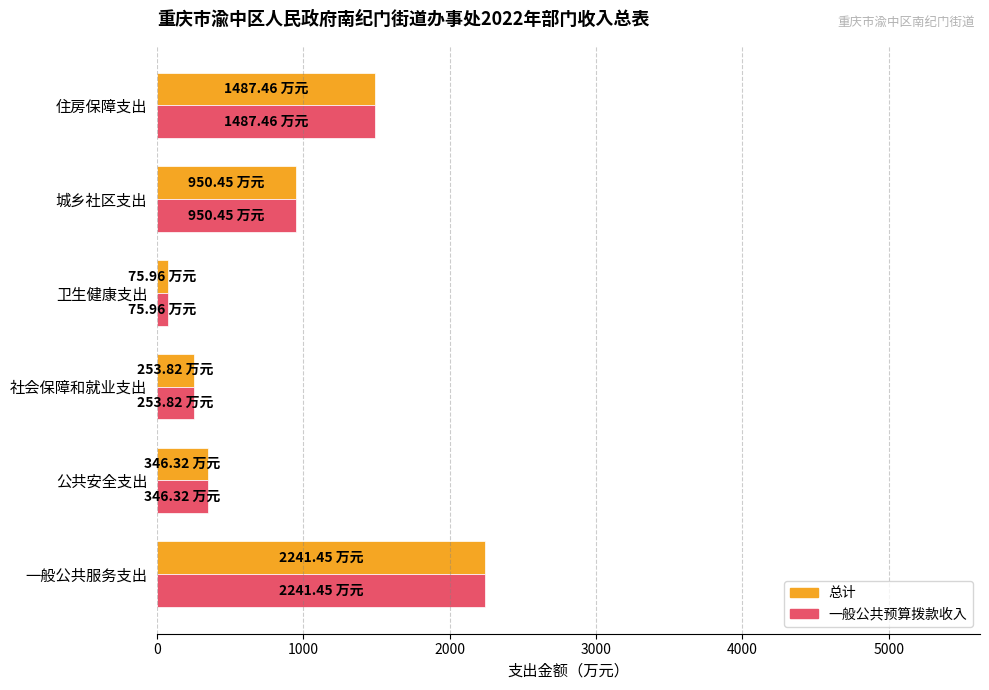

What is the total value across all series at 公共安全支出?

692.6